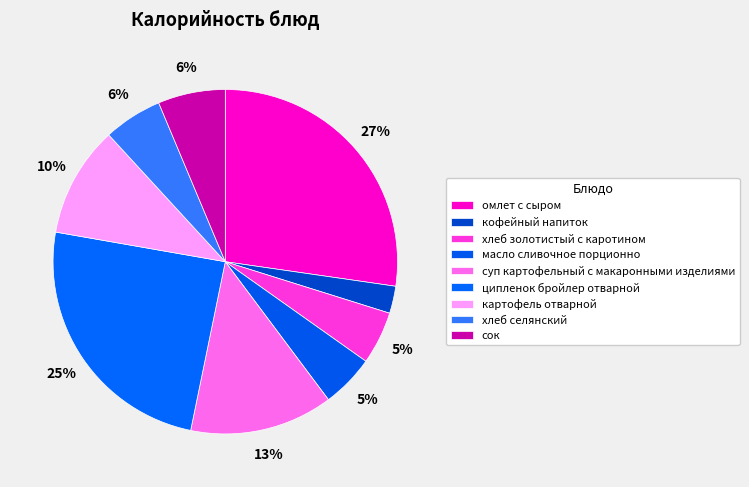

How many slices are in this pie chart?

9